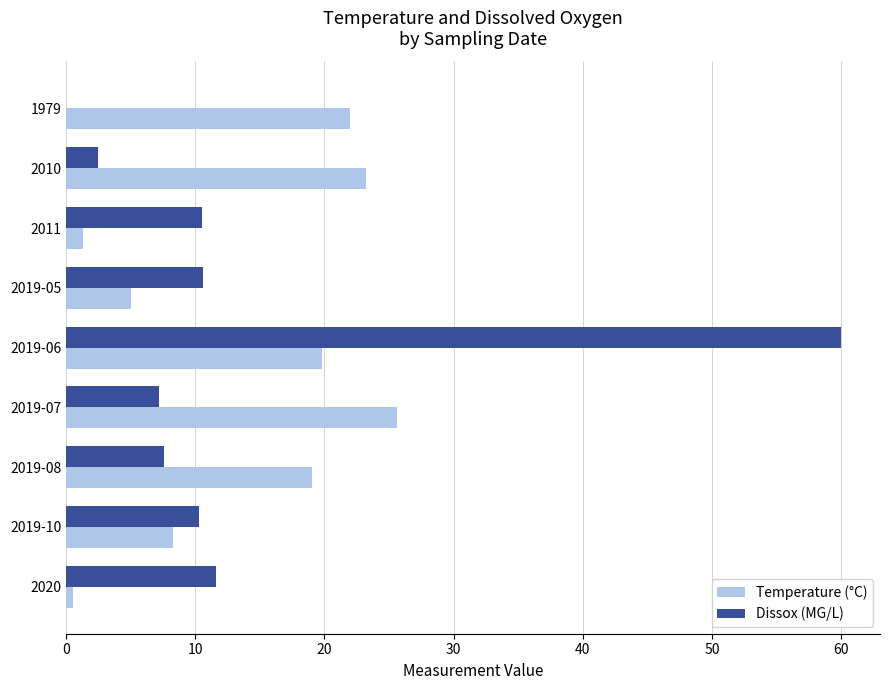

What value does the Dissox (MG/L) series have at 2010?

2.5